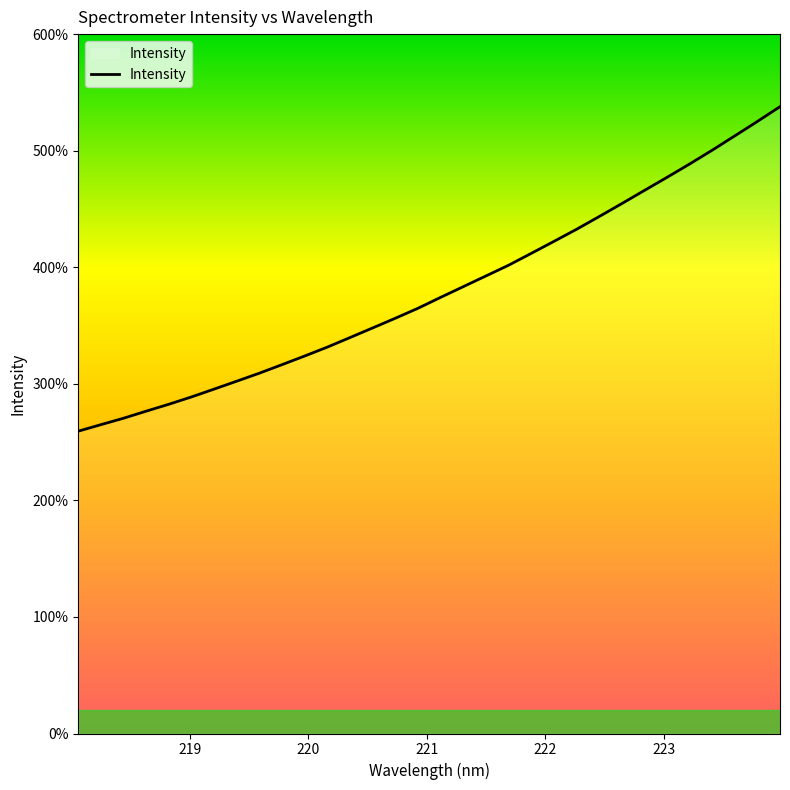

What is the sum of all values?

121539.1